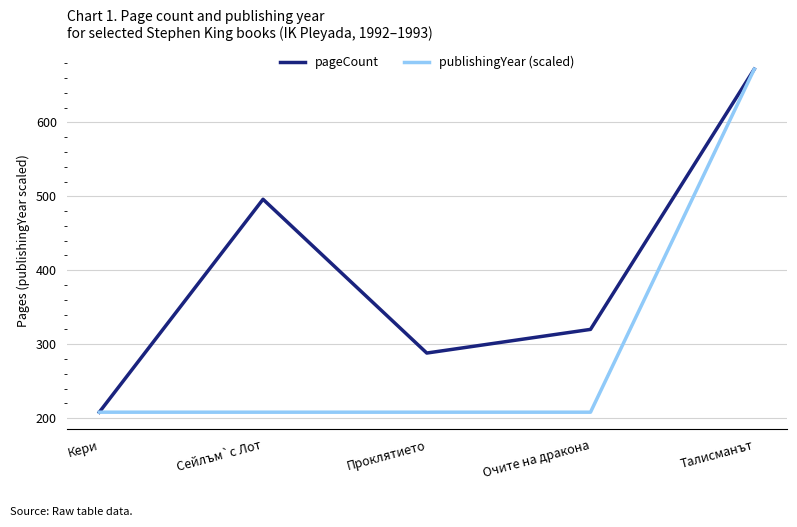

Rank the categories by pageCount value from lowest to highest.

Кери, Проклятието, Очите на дракона, Сейлъм`с Лот, Талисманът